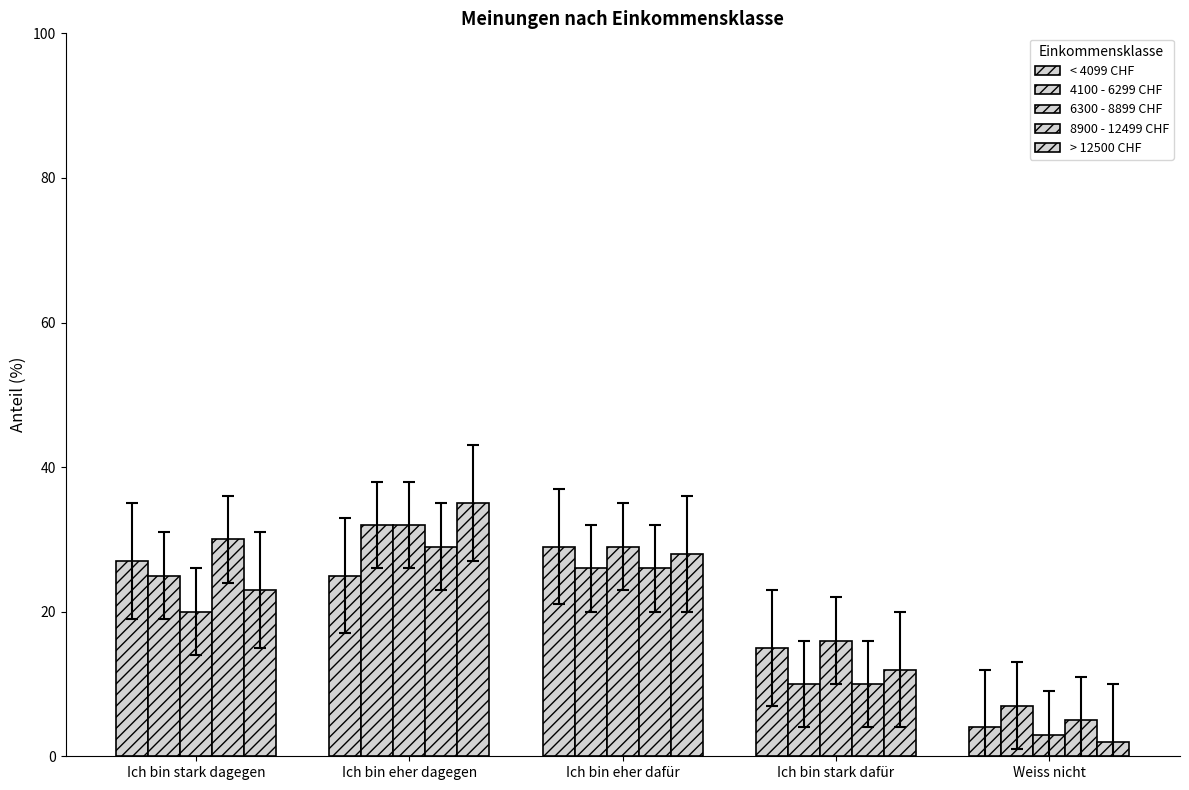

What is the difference between the 8900 - 12499 CHF values at Ich bin stark dagegen and Weiss nicht?

25